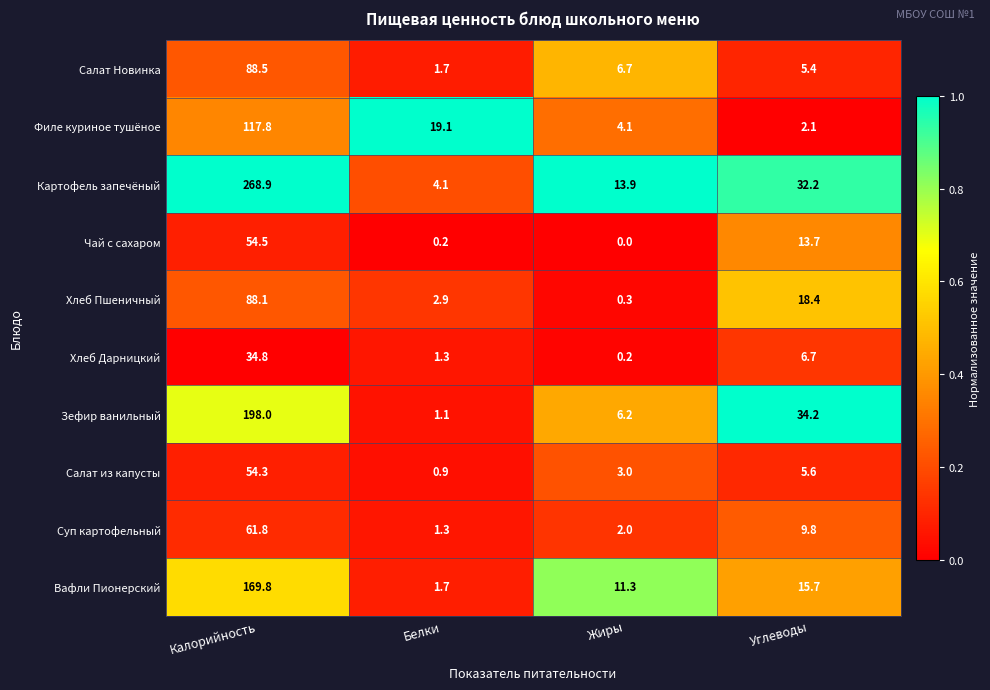

Is it true that Филе куриное тушёное equals 6.7 at Жиры?

False